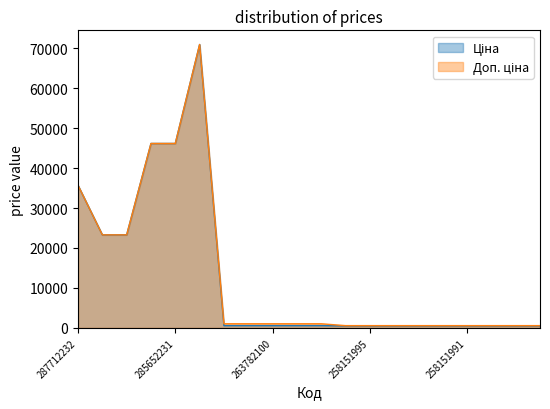

True or false: Доп. ціна has a value of 571.0 at 258151850.

True